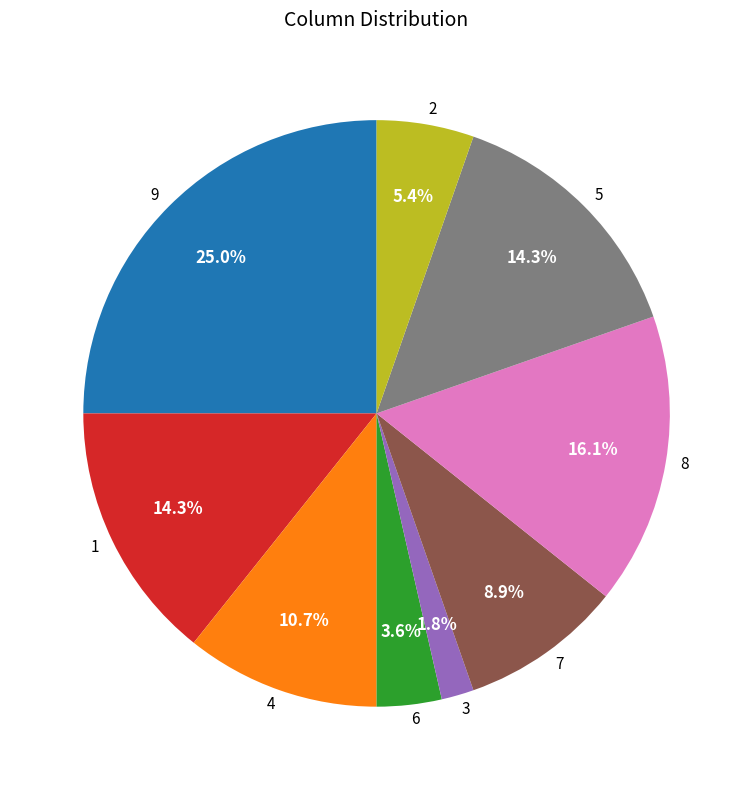

What is the ratio of the value at 1 to the value at 8?

0.9